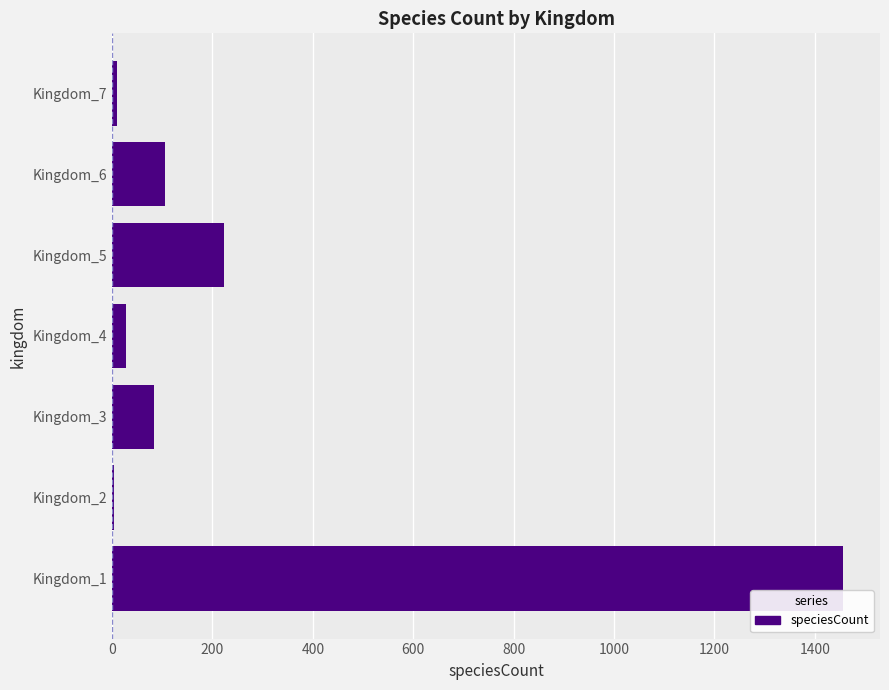

Does the chart contain stacked bars?

No